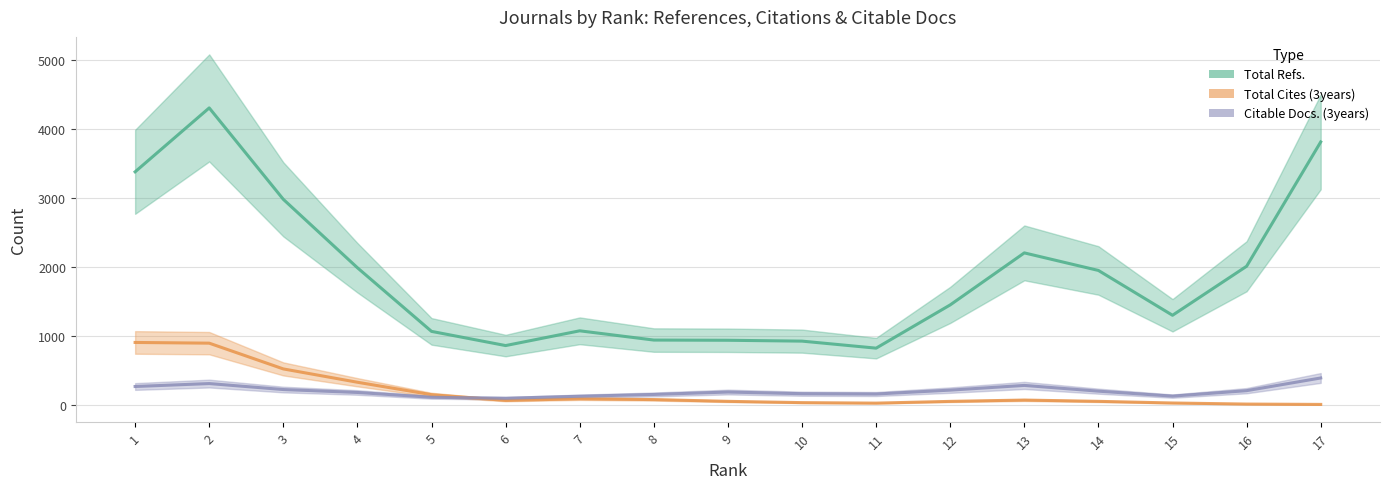

At which label does Total Cites (3years) first exceed 53?

1